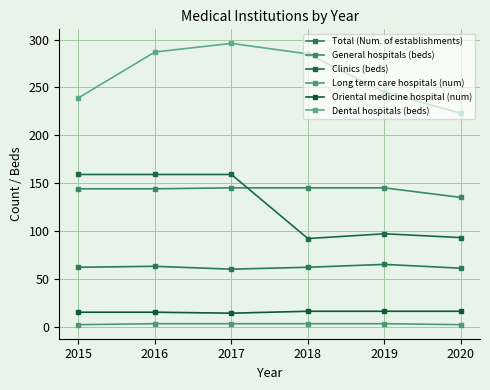

Which series has the largest total across all categories?

Dental hospitals (beds)